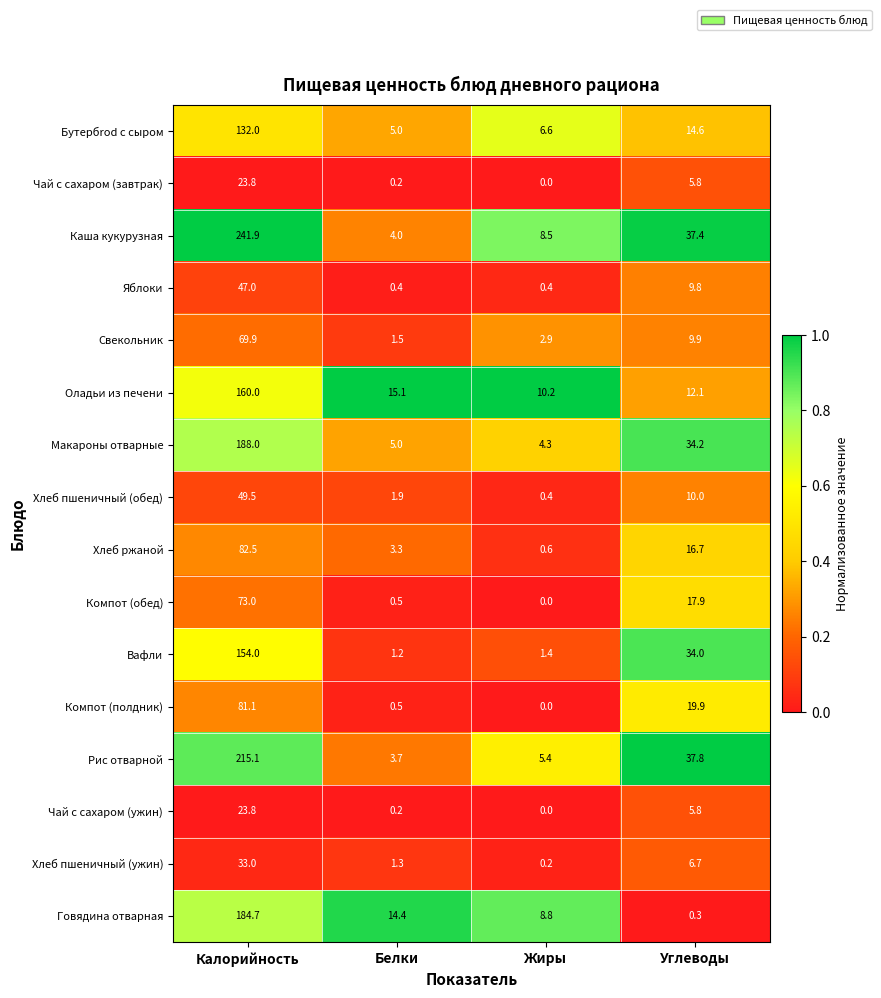

List the labels in order of Макароны отварные value, smallest first.

Жиры, Белки, Углеводы, Калорийность